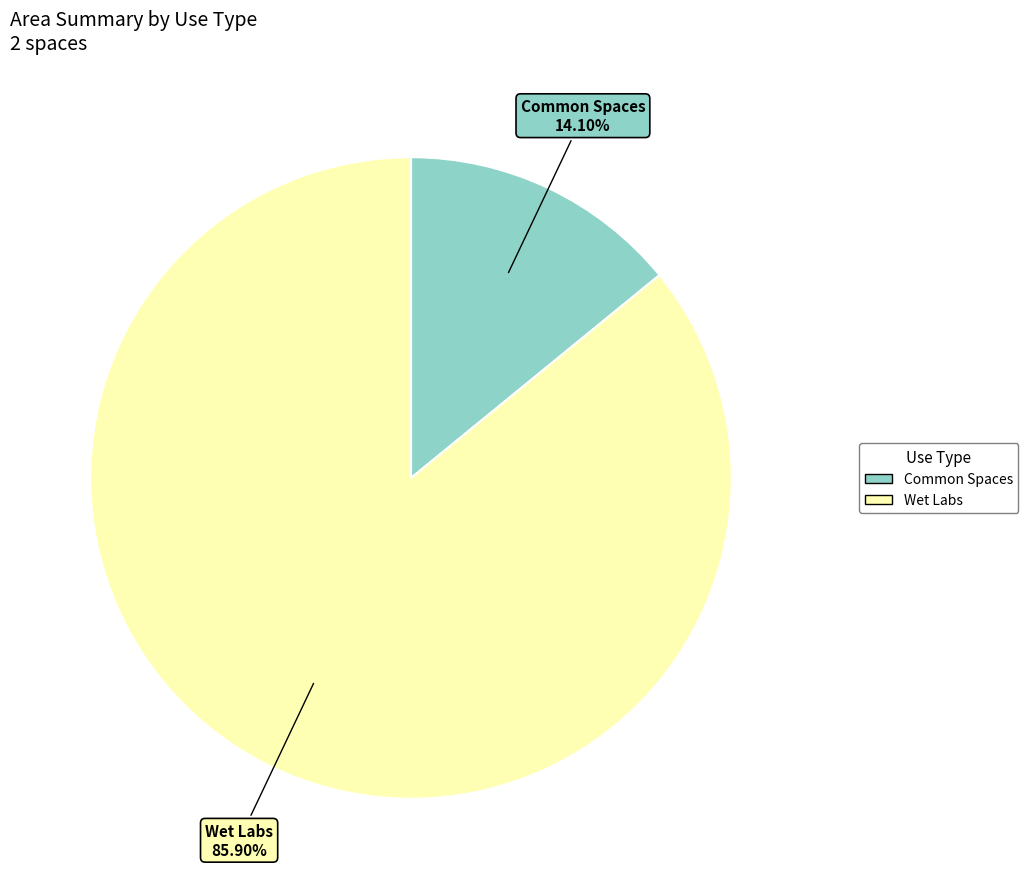

To the nearest percent, what is the difference between the Wet Labs and Common Spaces slice percentages?

72%